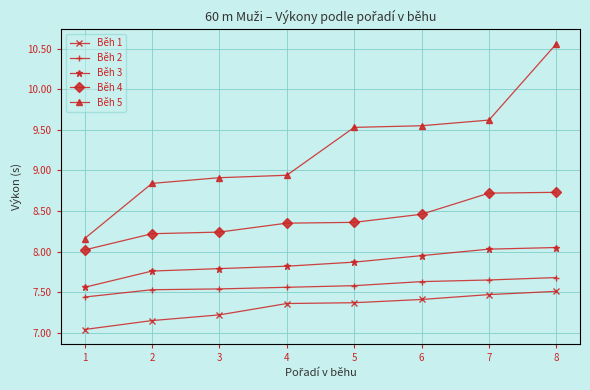

How many lines are shown in the chart?

5